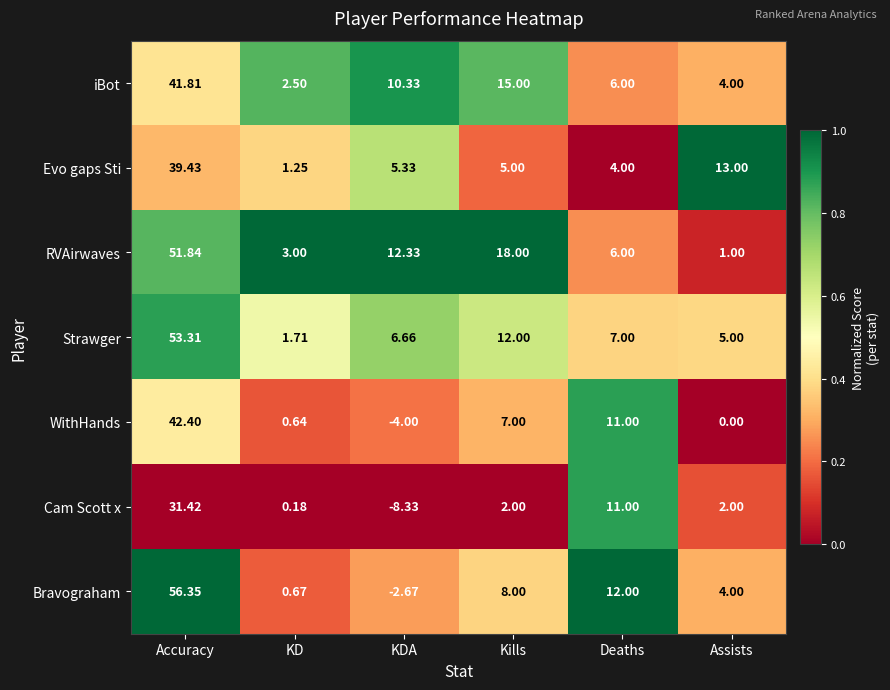

Count the number of data series in this chart.

7